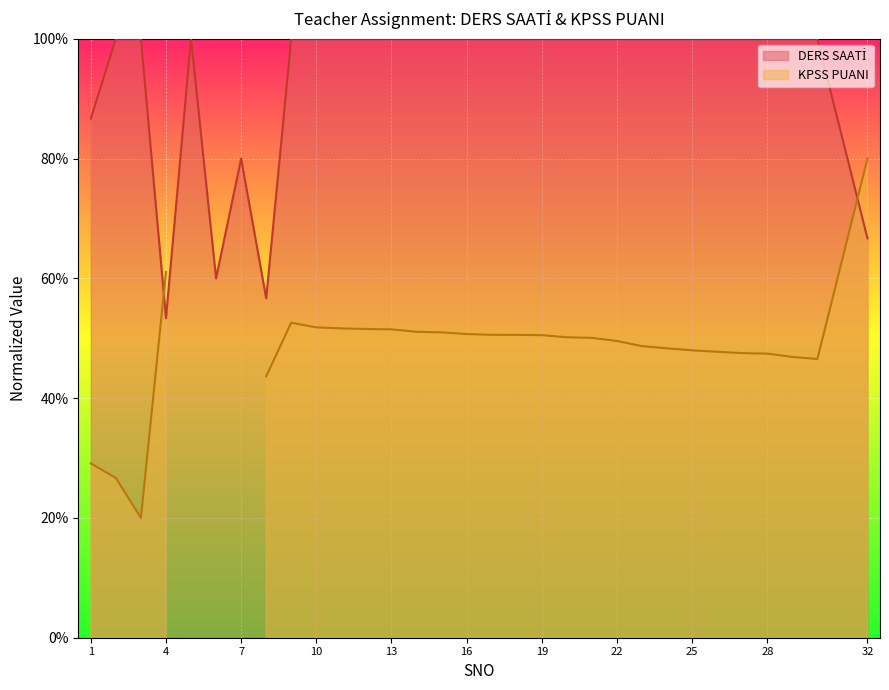

Is it true that the value at 30 is 100.0?

True